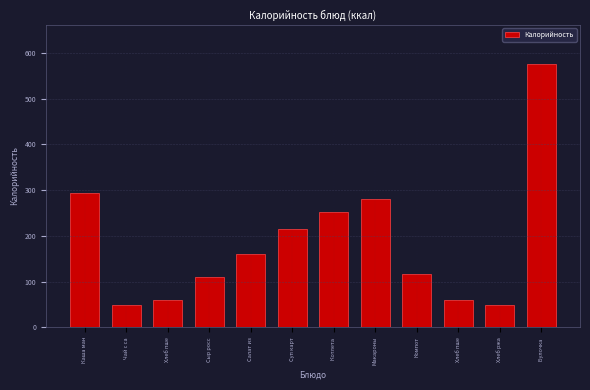

How many bars are there in total?

12